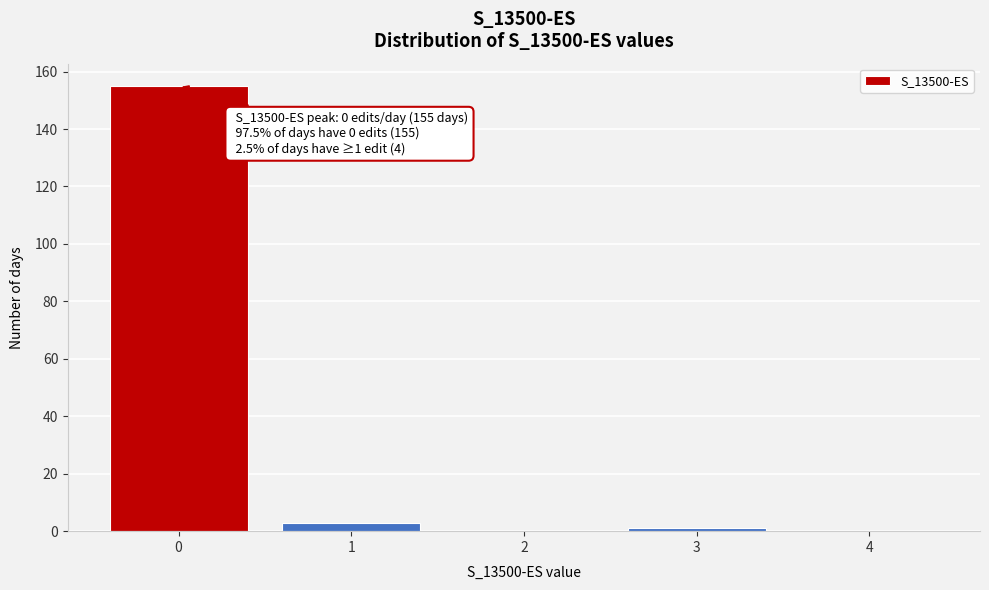

Reading left to right, transcribe all the data shown in this chart.

0=155	1=3	2=0	3=1	4=0